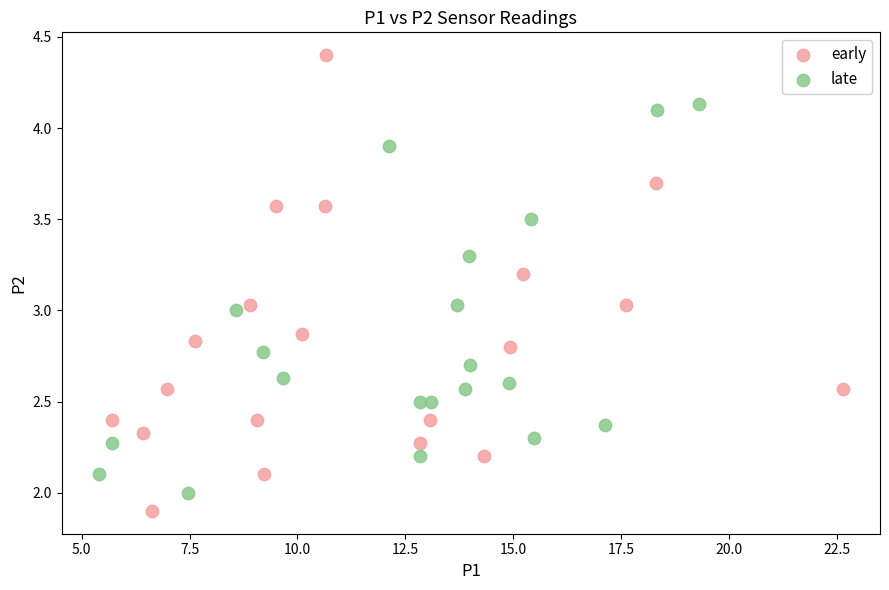

What are all the series names shown in the legend?

early, late